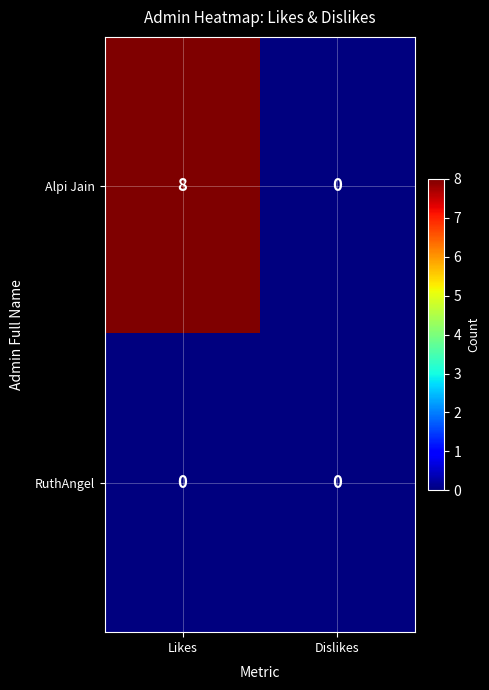

At Likes, list the series in order from largest to smallest.

Alpi Jain, RuthAngel